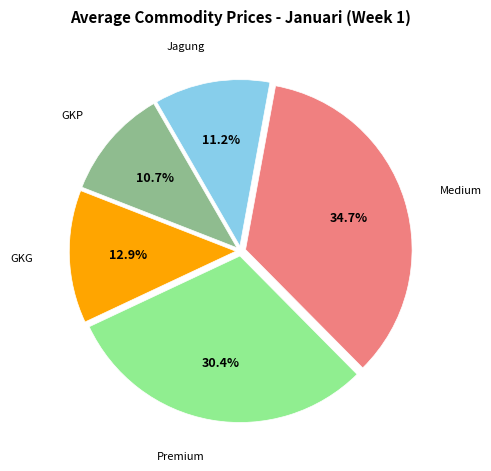

Count the number of slices in the pie.

5